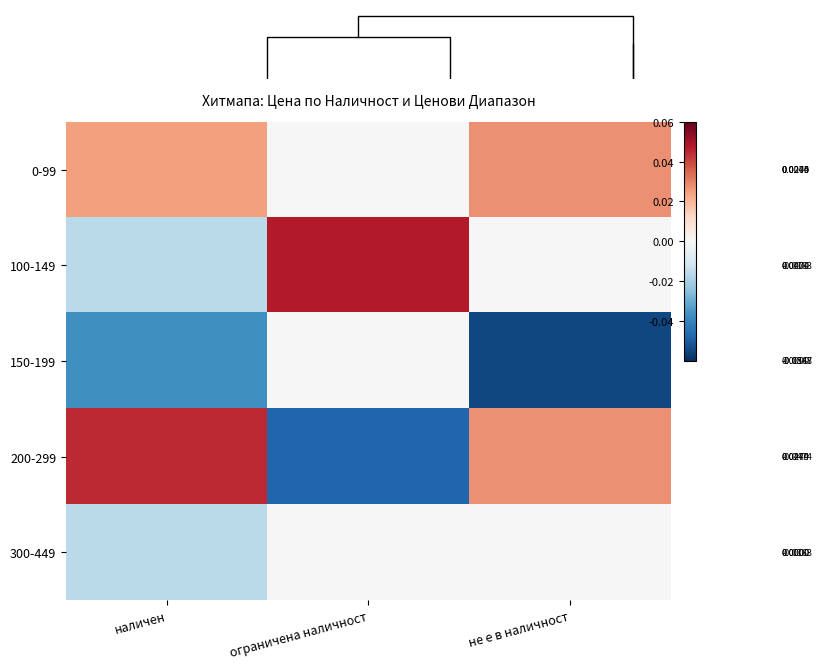

Where does the 100-149 series first go above 0?

ограничена наличност